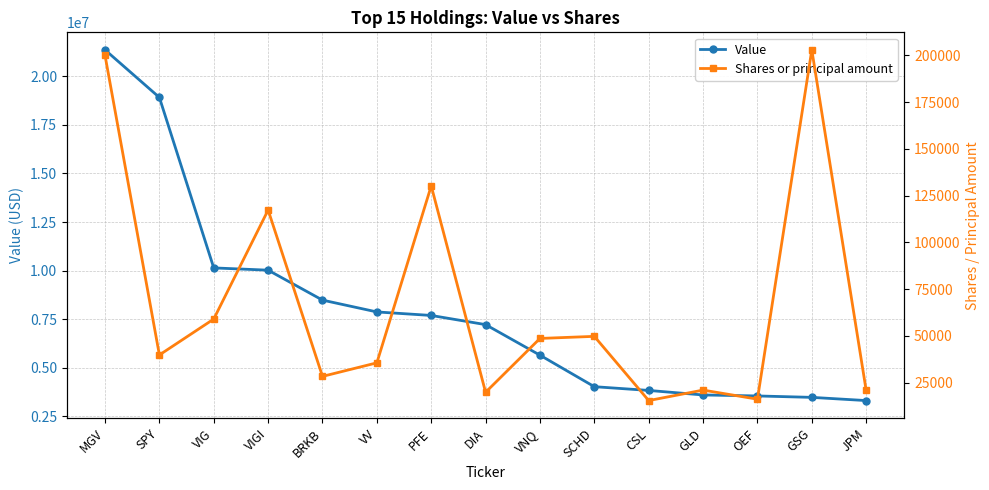

Between OEF and DIA, which is larger?

DIA